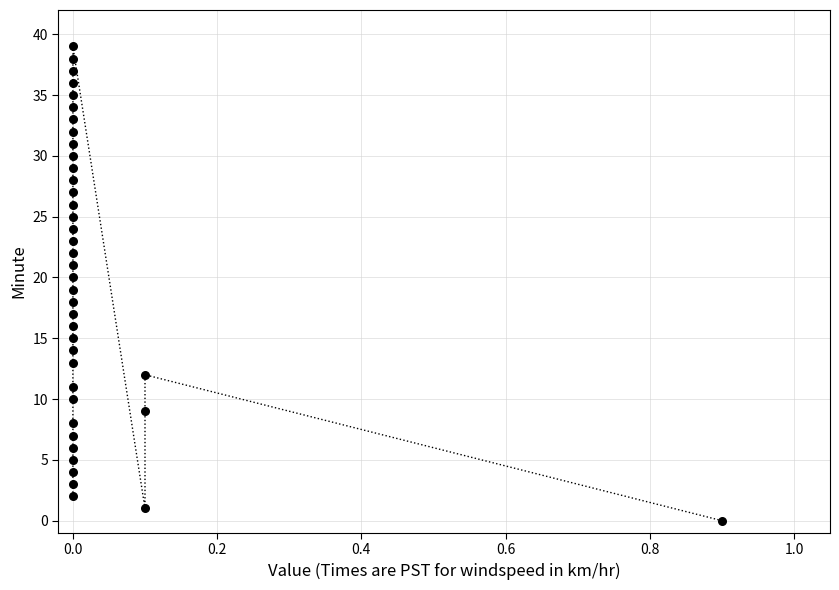

Count the number of points in this scatter plot.

40